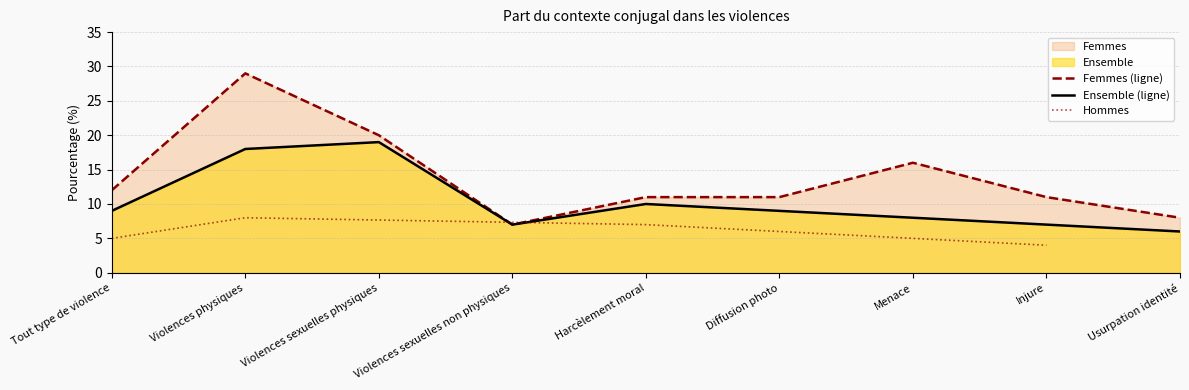

The Ensemble series shows 2 at Tout type de violence. True or false?

False